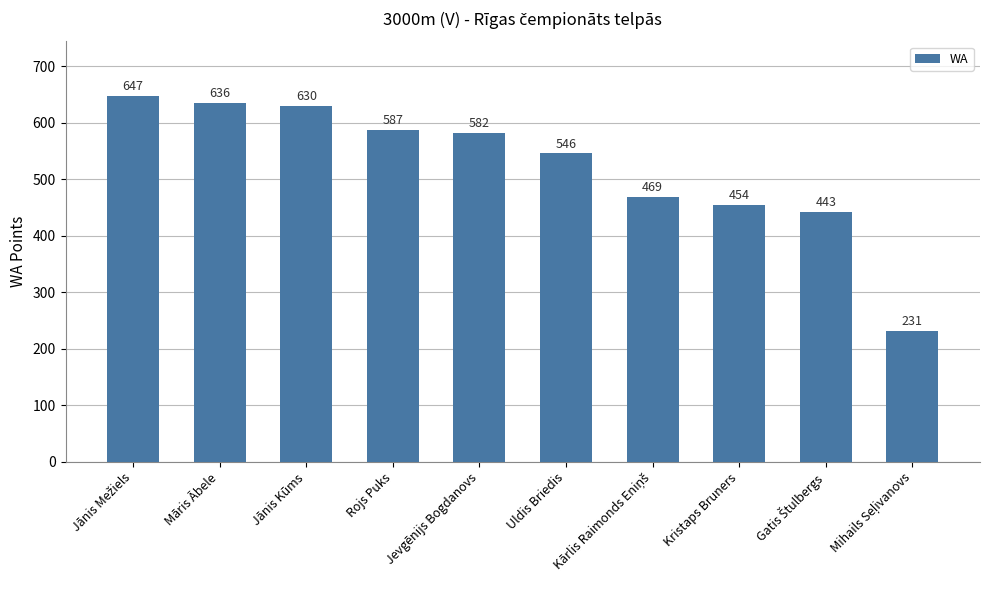

What is the difference between the maximum and second lowest values?

204